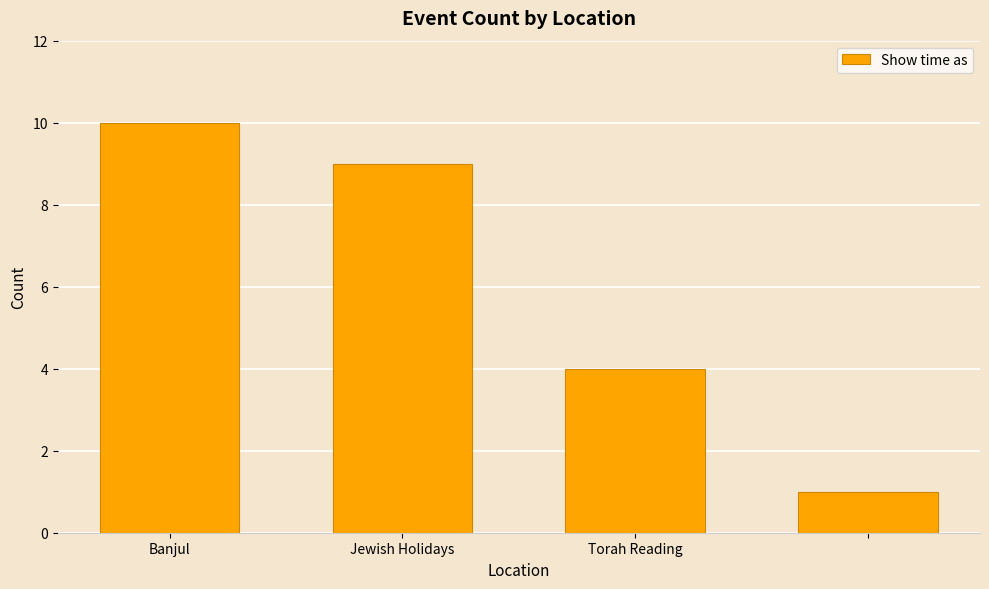

What is the greatest value displayed?

10